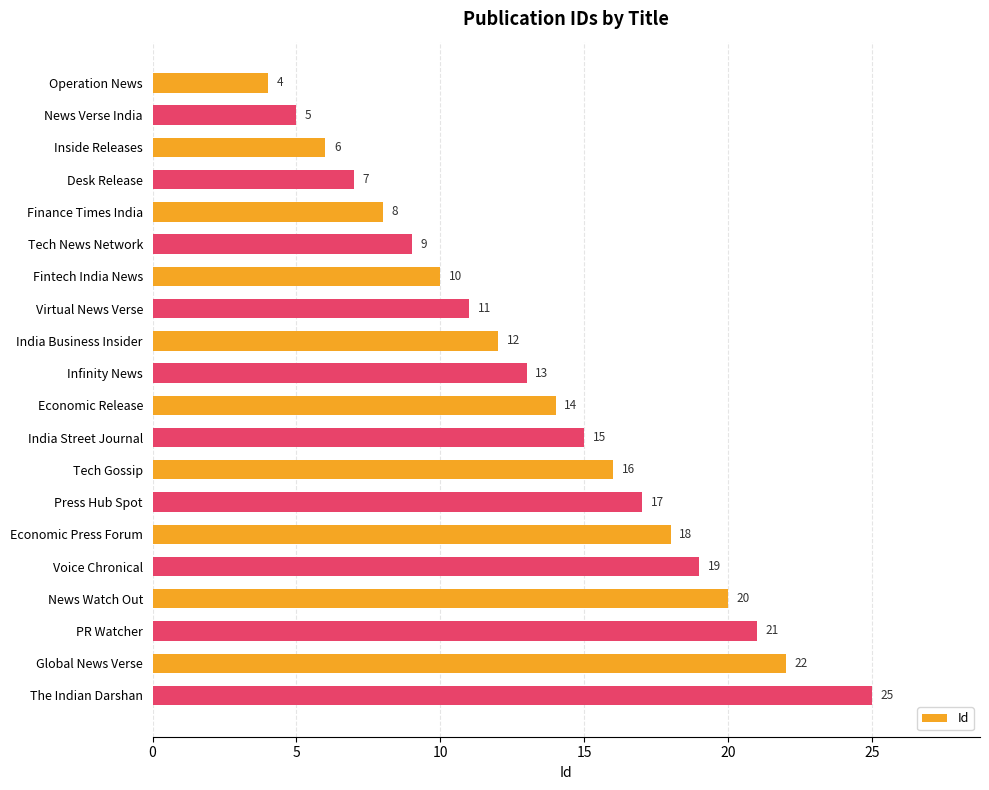

Count the number of data series in this chart.

1